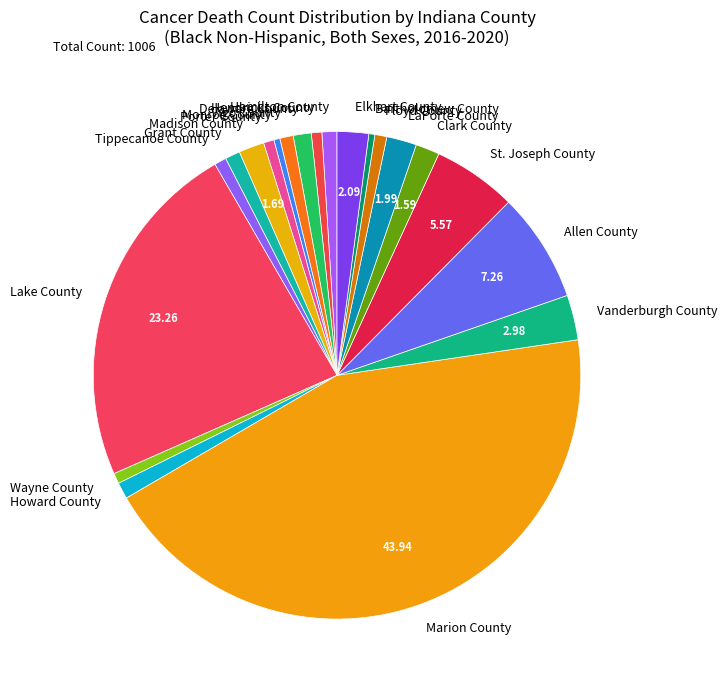

Is there a majority slice in this chart?

No